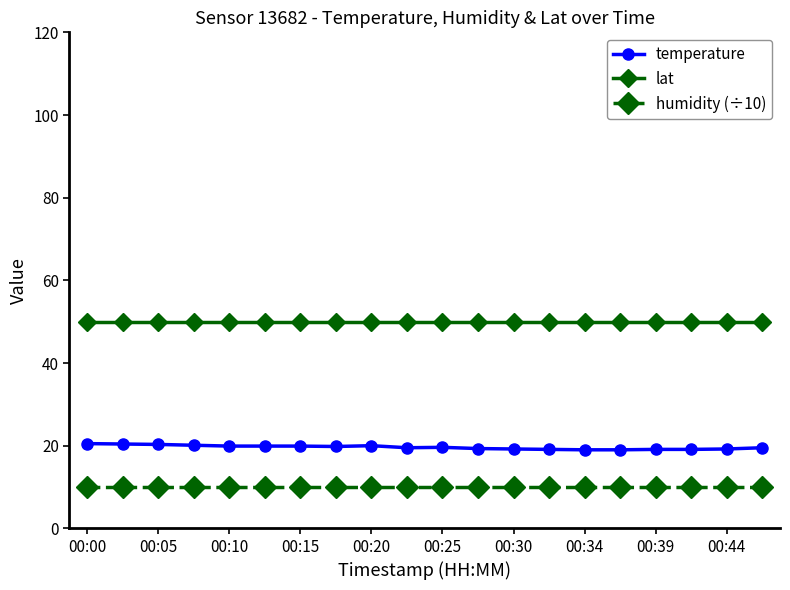

Rank the series by their average value, from highest to lowest.

lat, temperature, humidity (÷10)